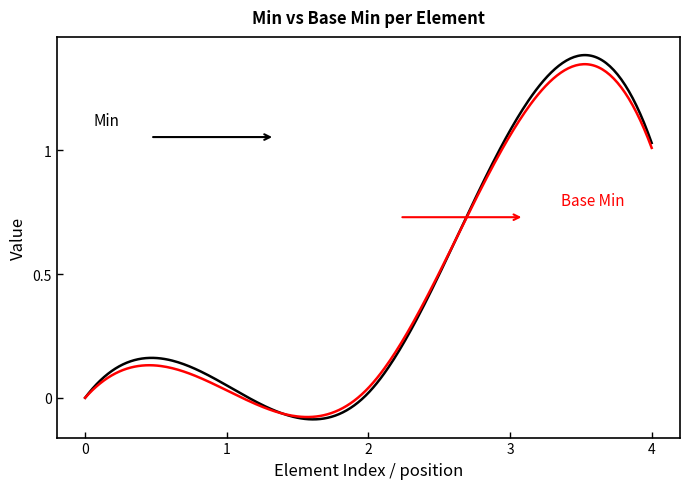

How many lines are shown in the chart?

2